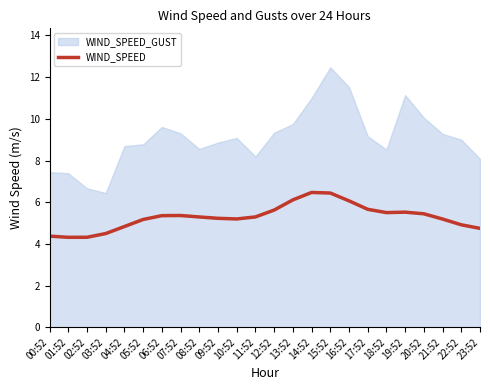

Rank the categories by value from highest to lowest.

14:52, 15:52, 13:52, 16:52, 17:52, 12:52, 19:52, 18:52, 20:52, 07:52, 06:52, 11:52, 08:52, 09:52, 10:52, 21:52, 05:52, 22:52, 04:52, 23:52, 03:52, 00:52, 02:52, 01:52